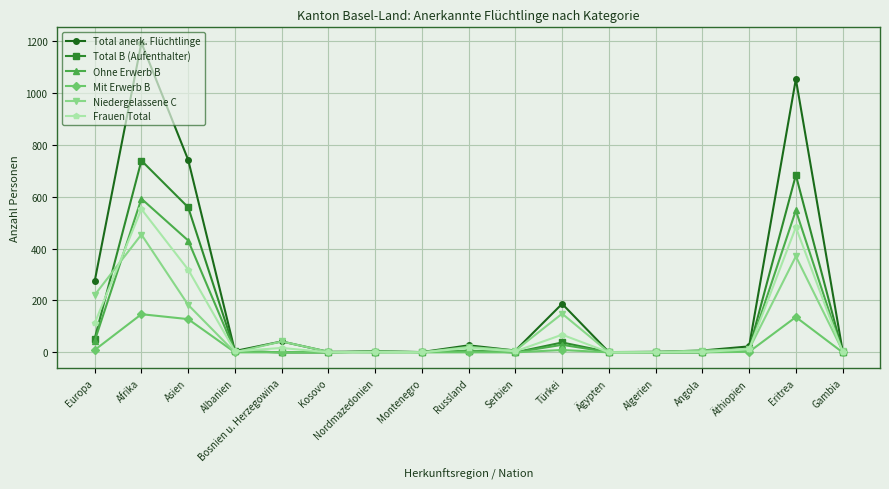

List the series in order of their peak value, lowest first.

Mit Erwerb B, Niedergelassene C, Frauen Total, Ohne Erwerb B, Total B (Aufenthalter), Total anerk. Flüchtlinge